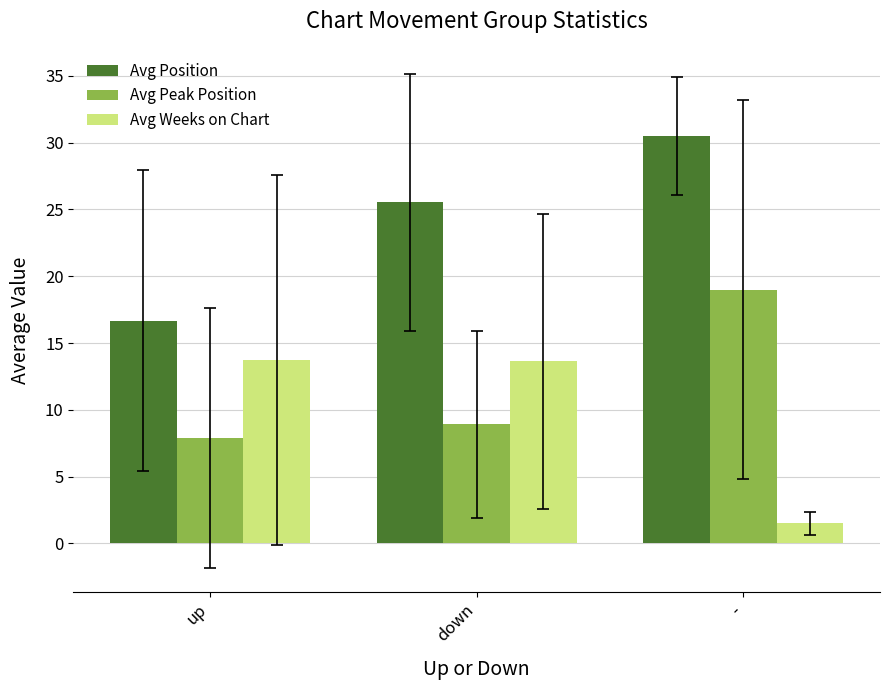

At which label does Avg Peak Position reach its peak?

-